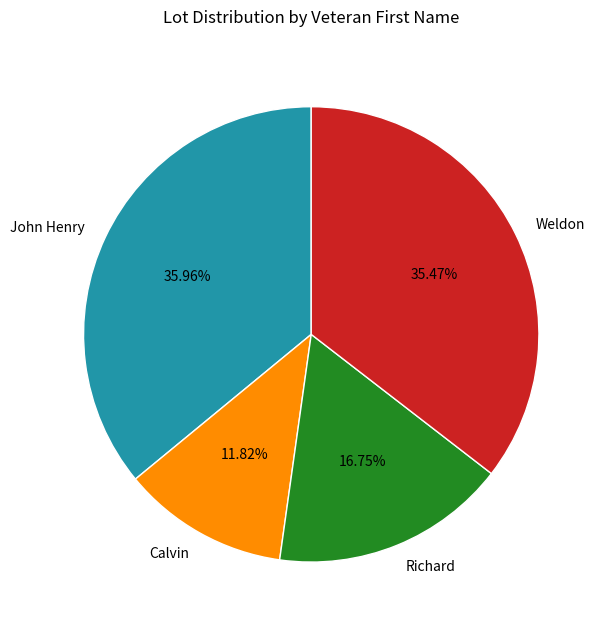

How many segments does this pie chart have?

4